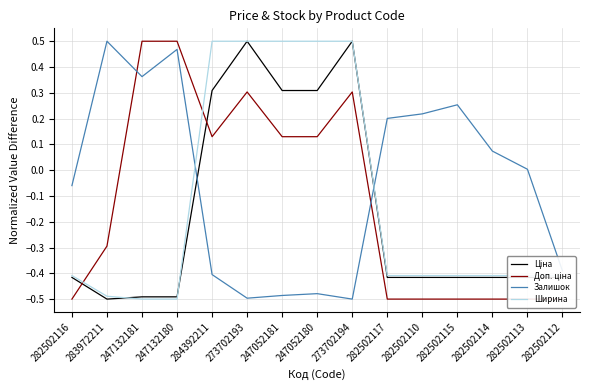

What is the label of the 12th point from the right?

247132180